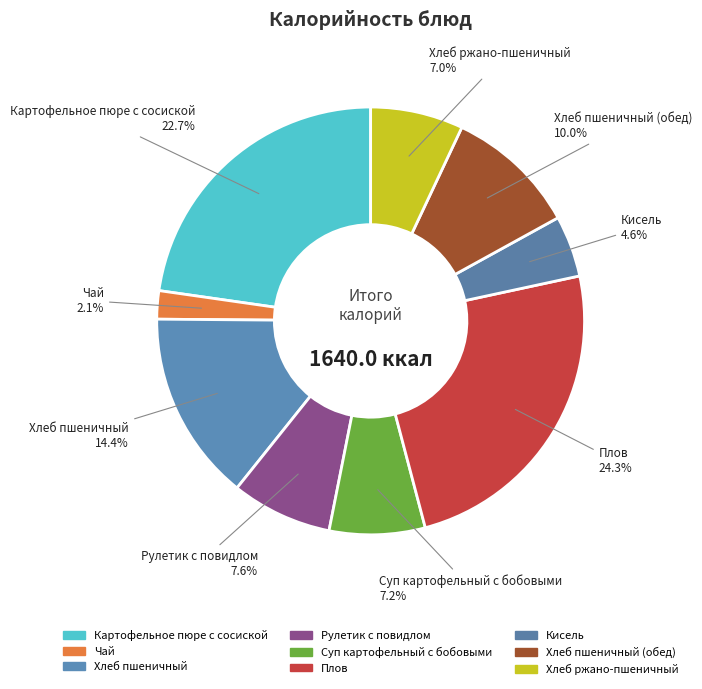

How many segments does this pie chart have?

9